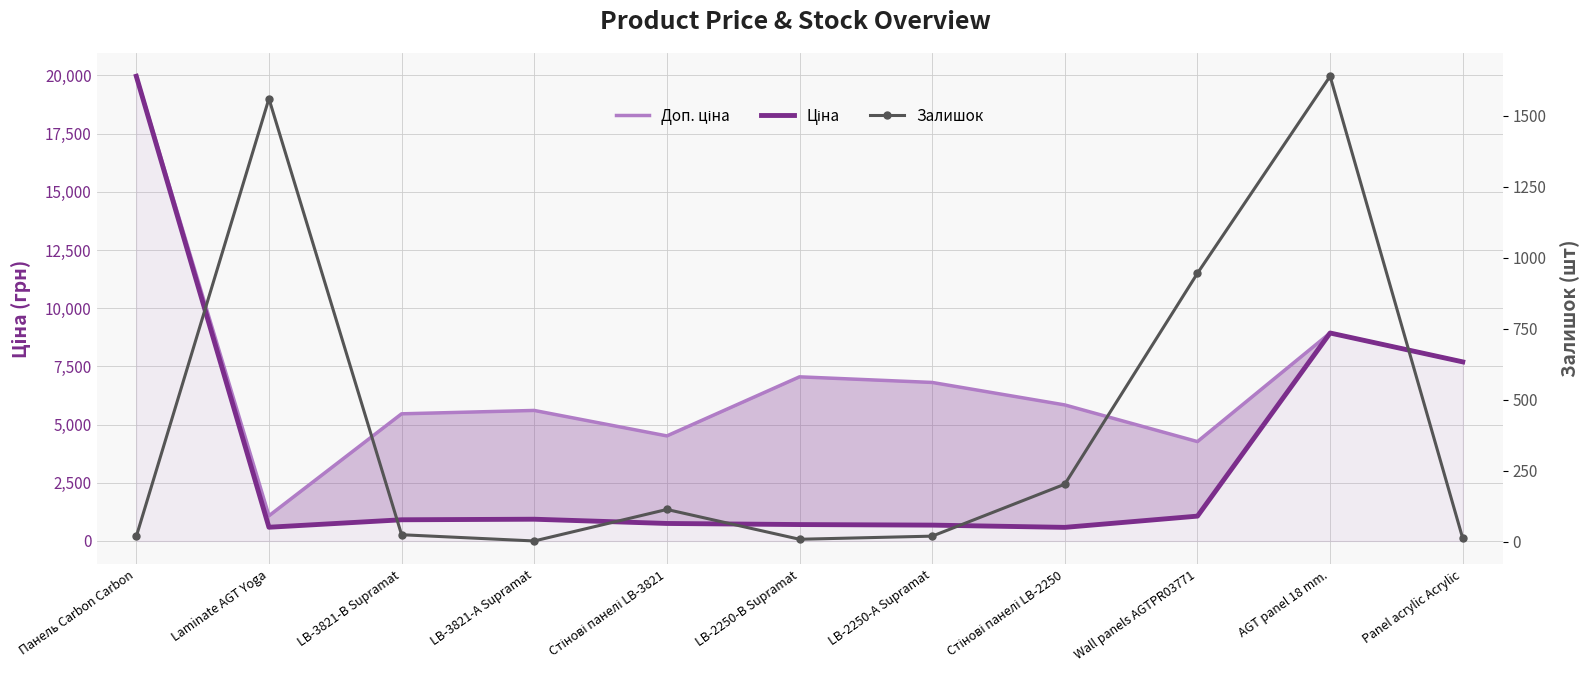

Rank the series by their maximum value, from highest to lowest.

Доп. ціна, Ціна, Залишок